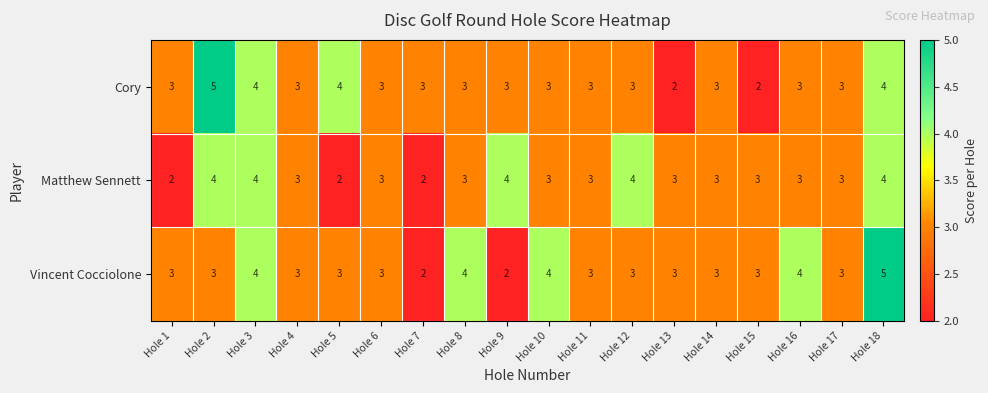

What is the sum of all Cory values?

57